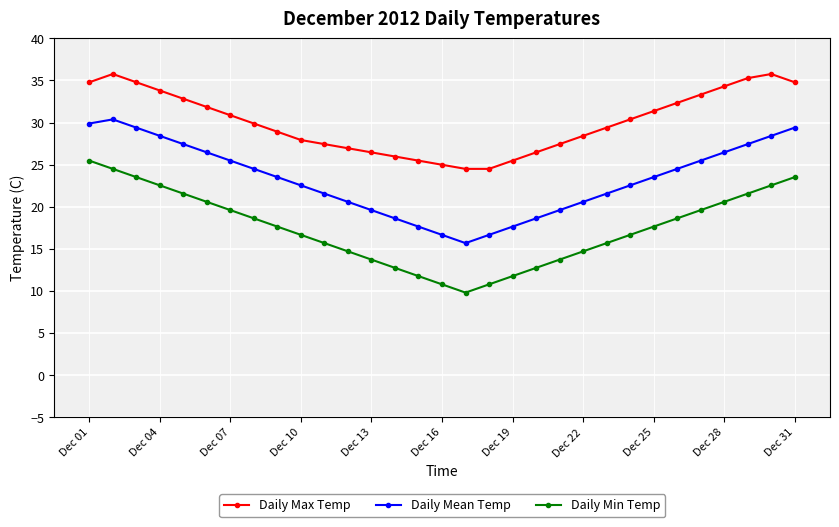

What is the average value of the Daily Max Temp series?

30.1